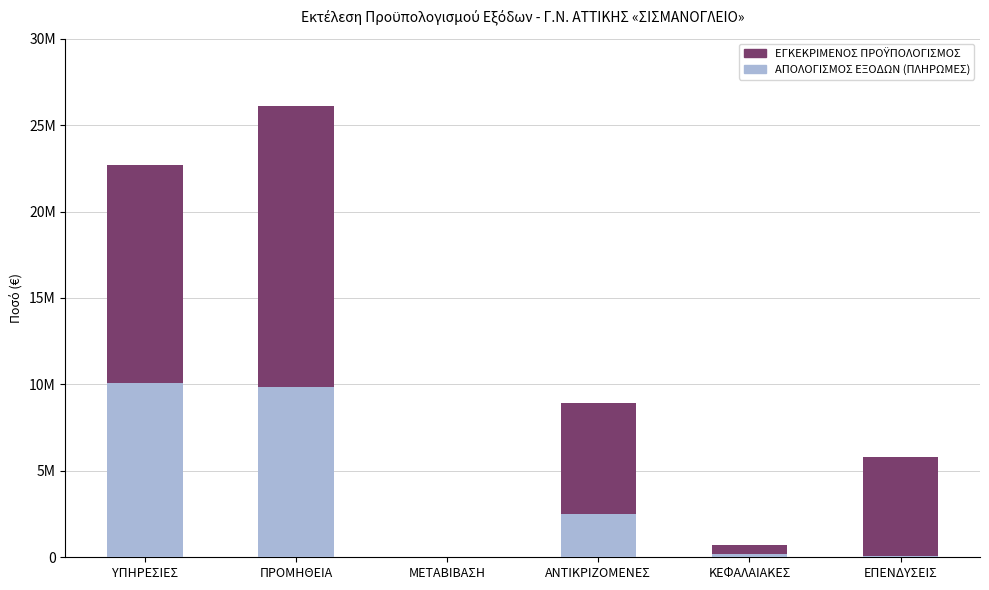

How many bars are there in total?

12